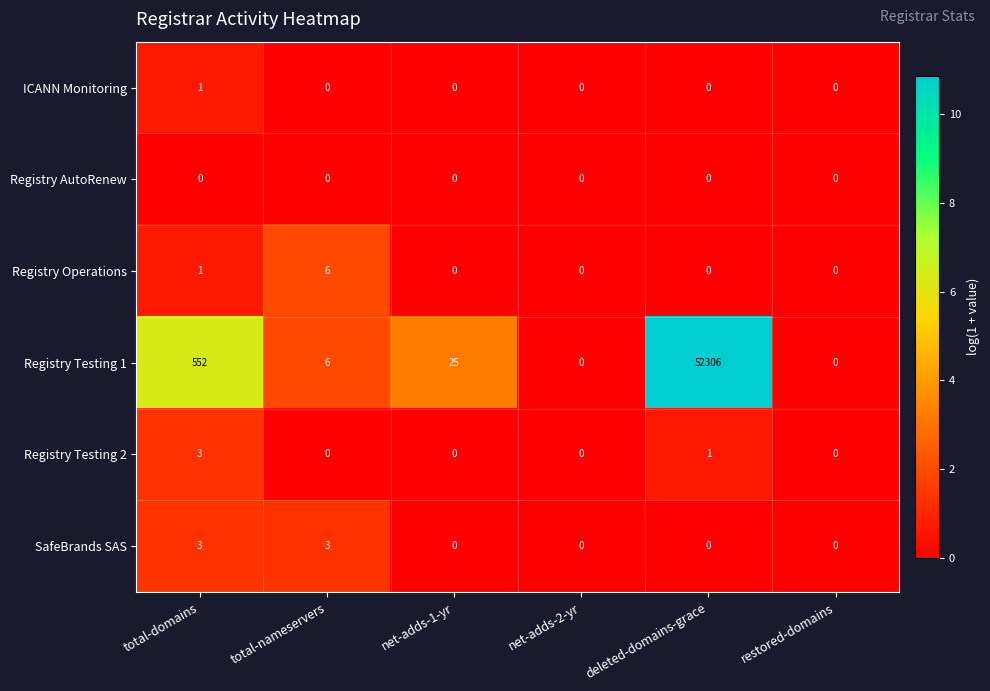

Which series has the widest spread of values?

Registry Testing 1